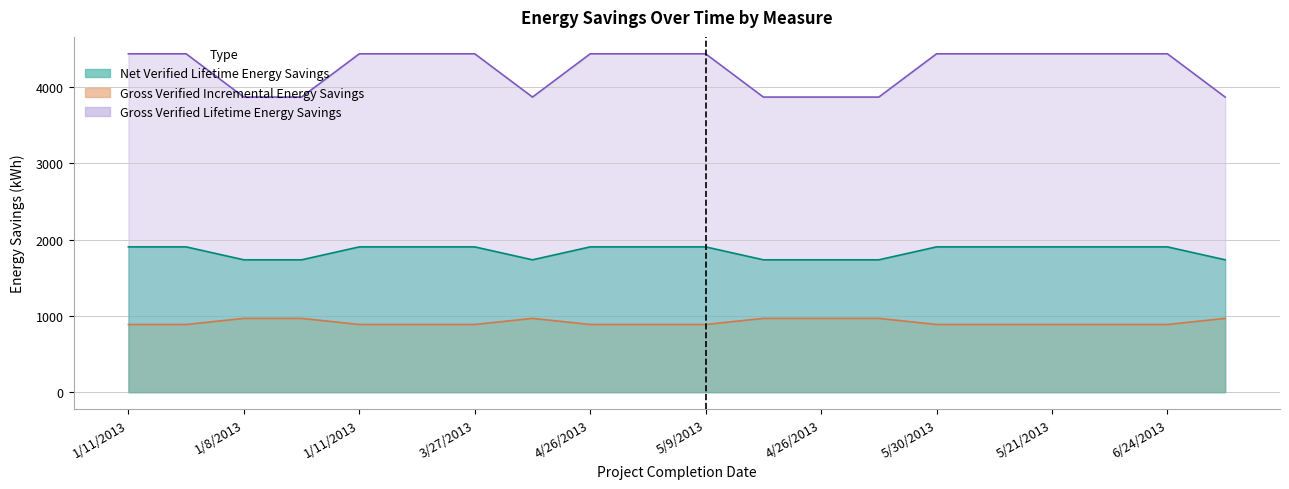

Which label corresponds to the largest value in the chart?

1/11/2013